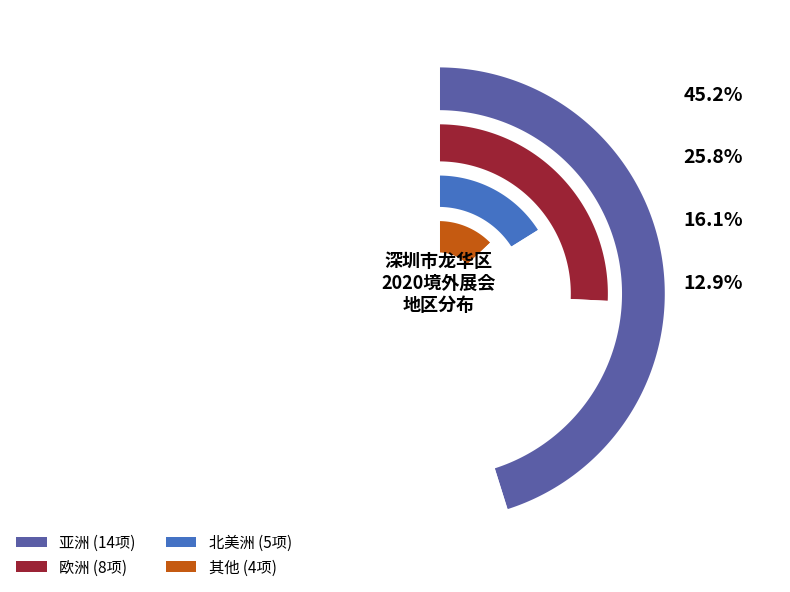

How many slices are in this pie chart?

4